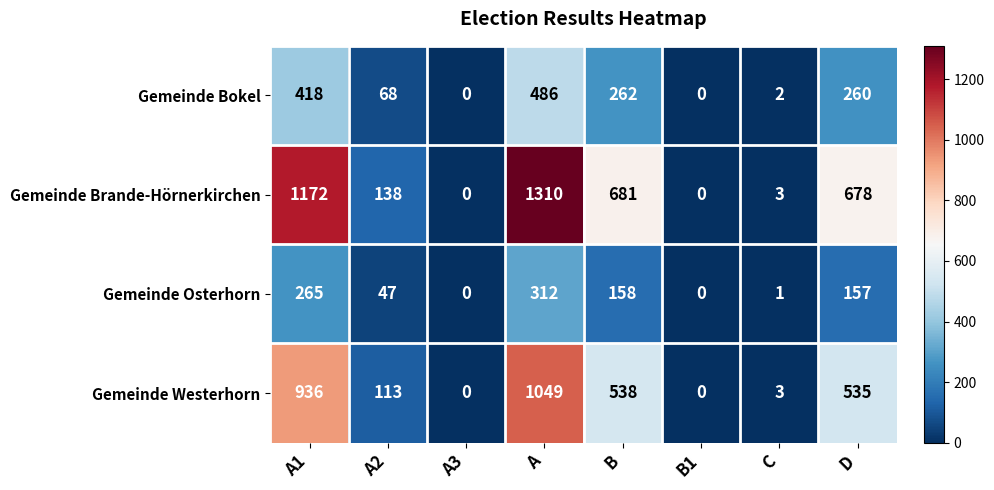

At which category does the chart reach its peak across all series?

A